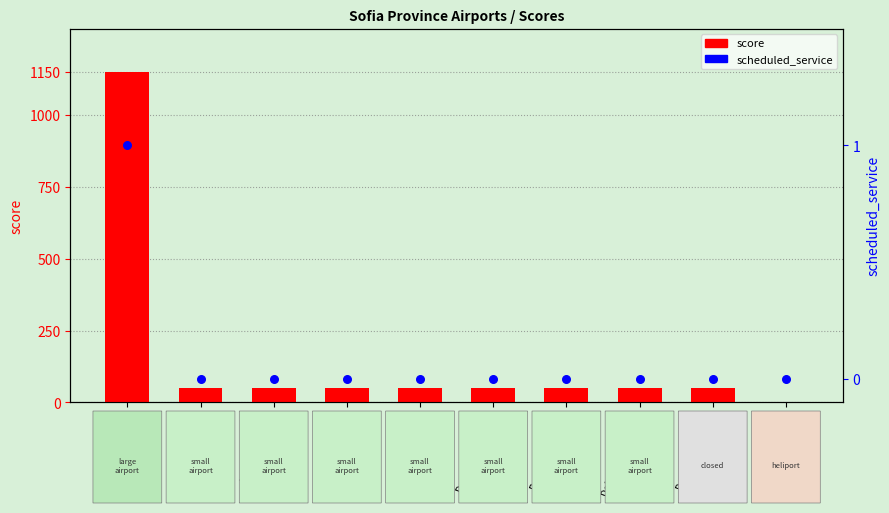

Which series has the largest Y range (max minus min)?

score